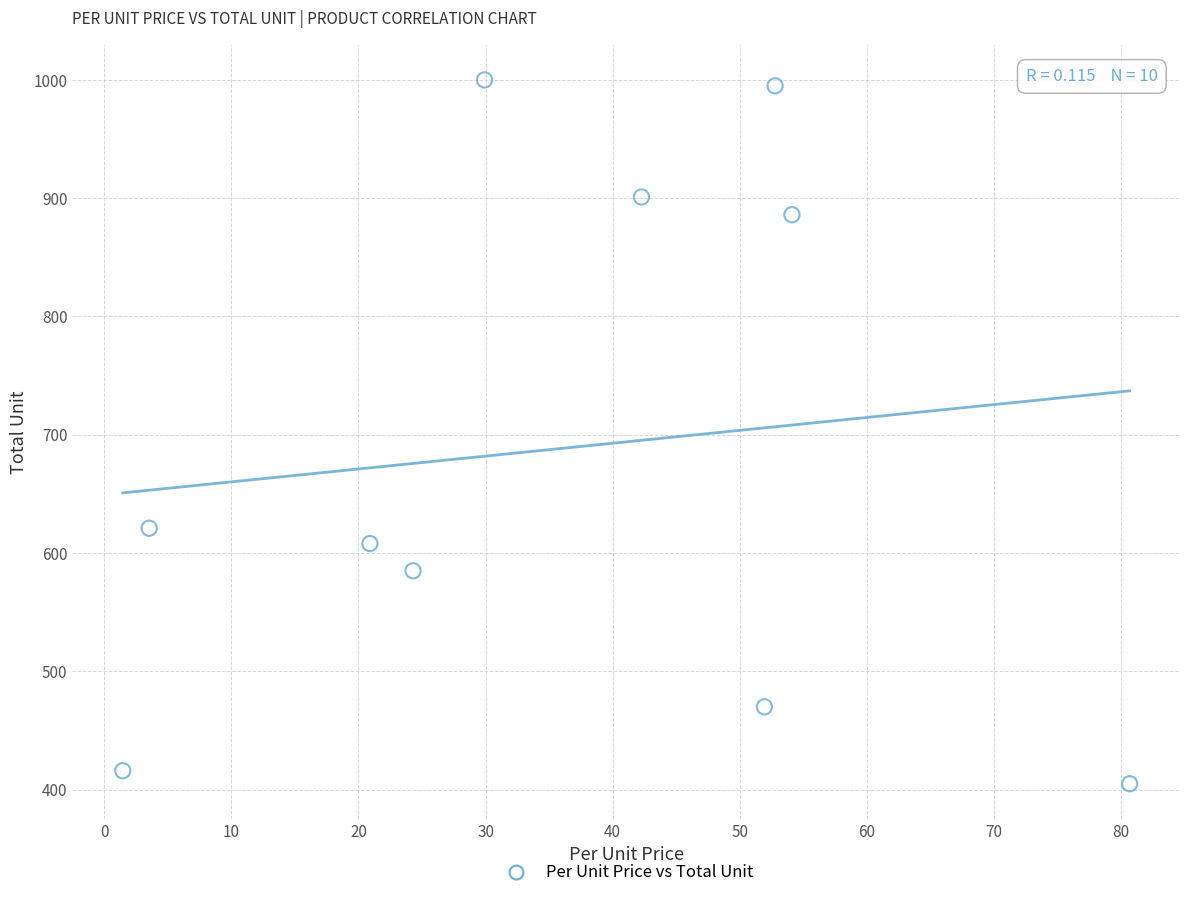

What Y value in the scatter plot is closest to 702?

621